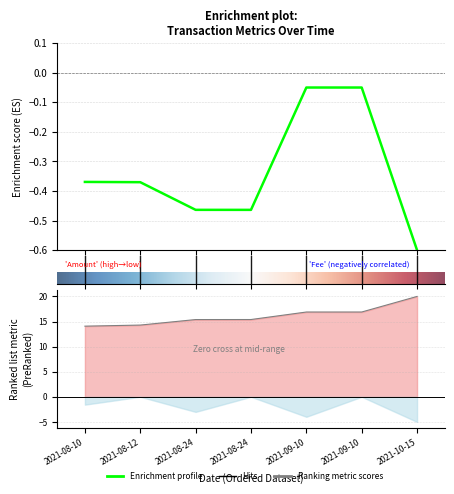

How many lines are shown in the chart?

2